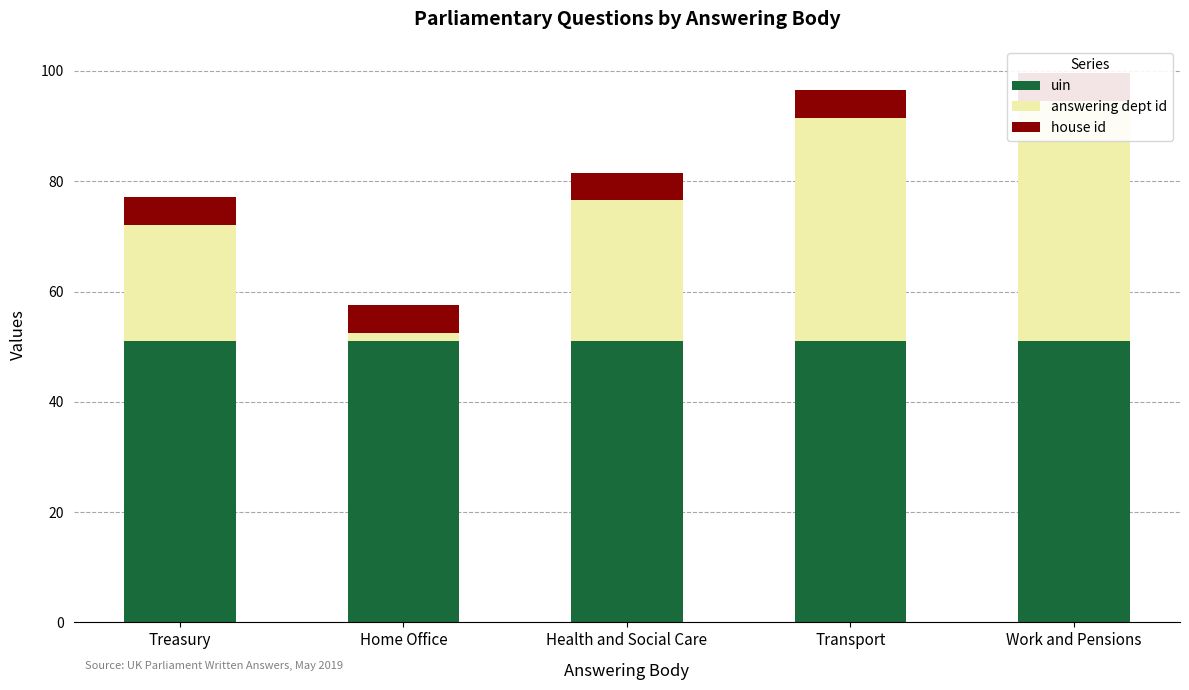

What is the total value across all series at Health and Social Care?

81.6